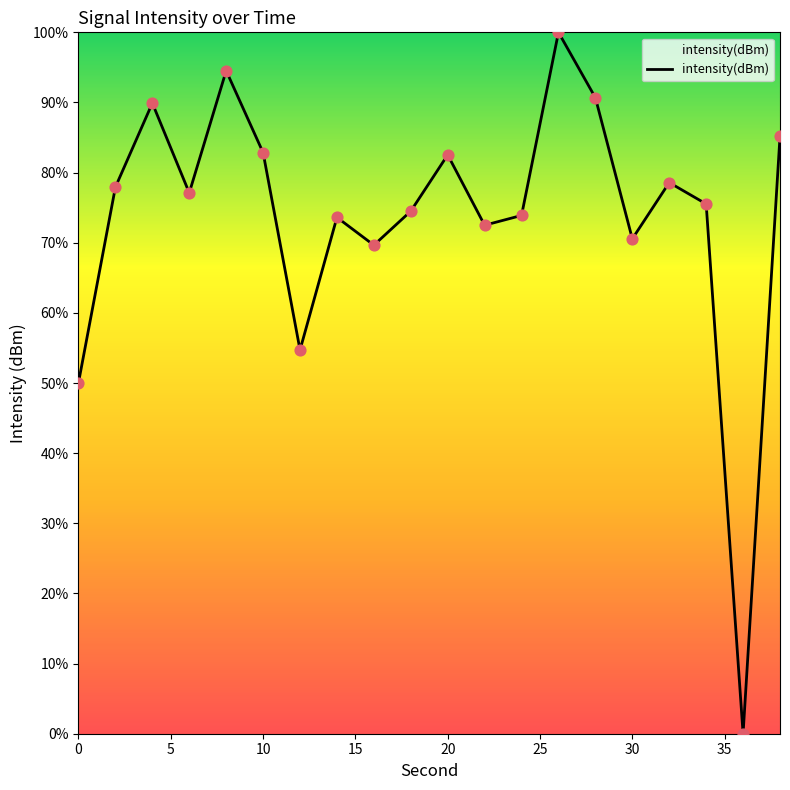

What is the difference between the maximum and minimum values?

100.0